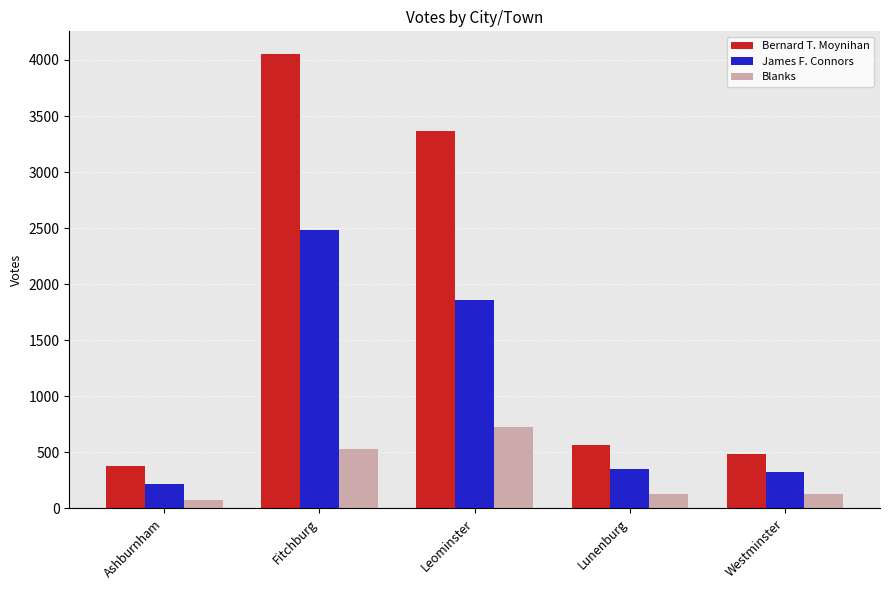

The Blanks series shows 725 at Leominster. True or false?

True